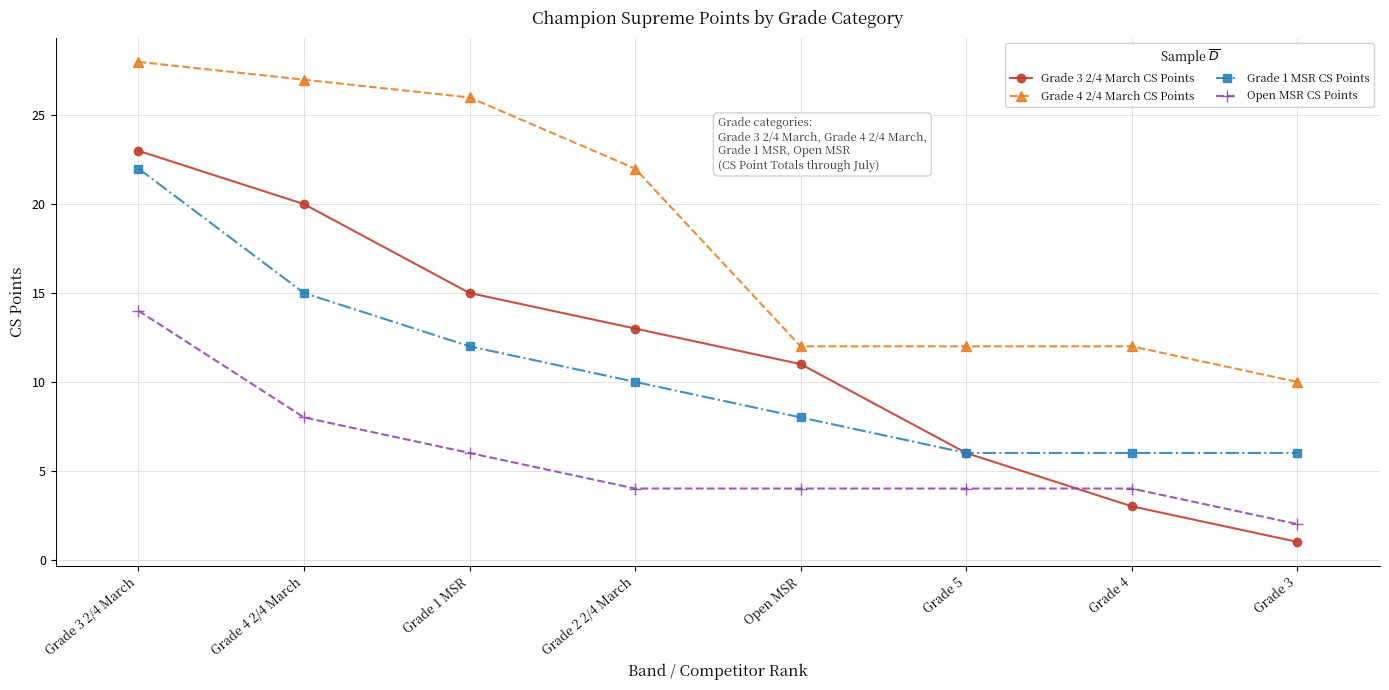

What is the approximate value of Grade 3 2/4 March CS Points at Open MSR, to the nearest 10?

10